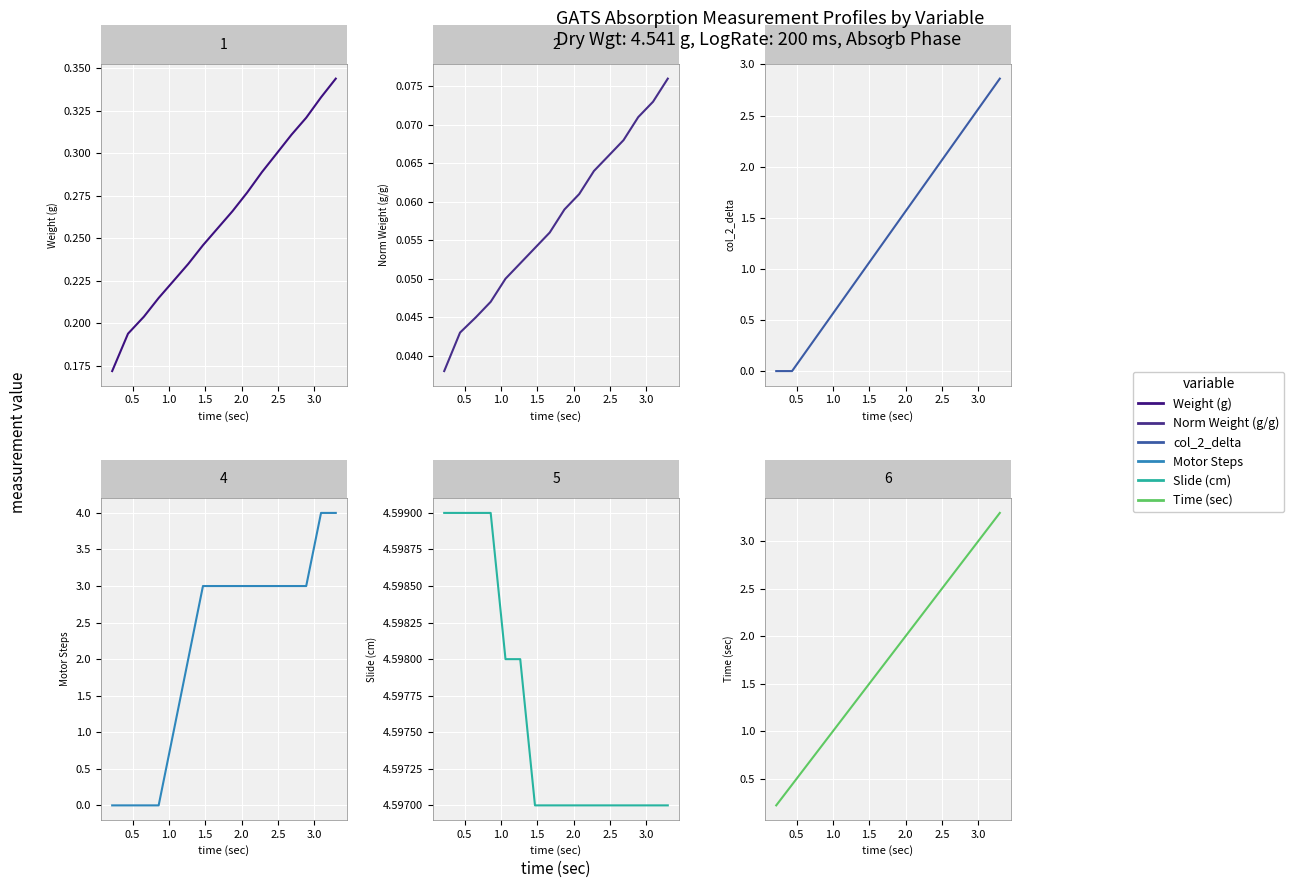

How many lines are shown in the chart?

6